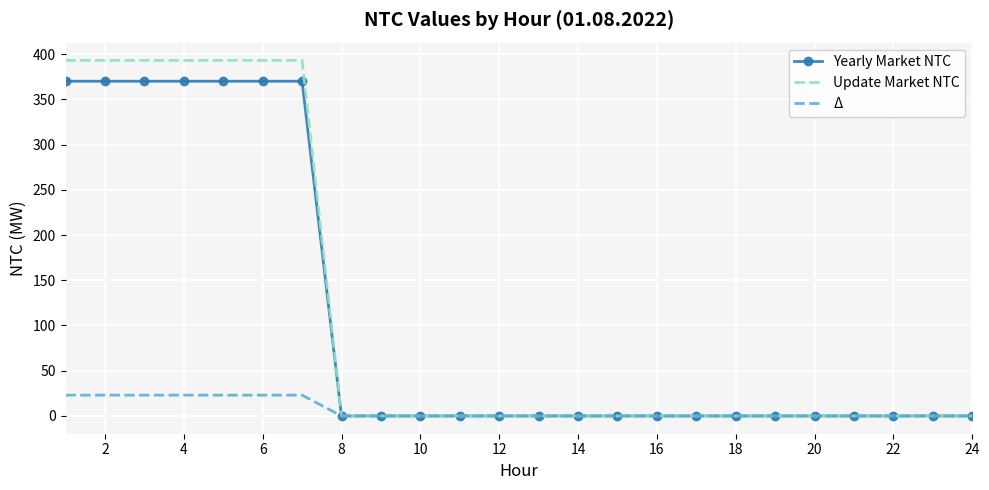

Count the number of categories in the chart.

24